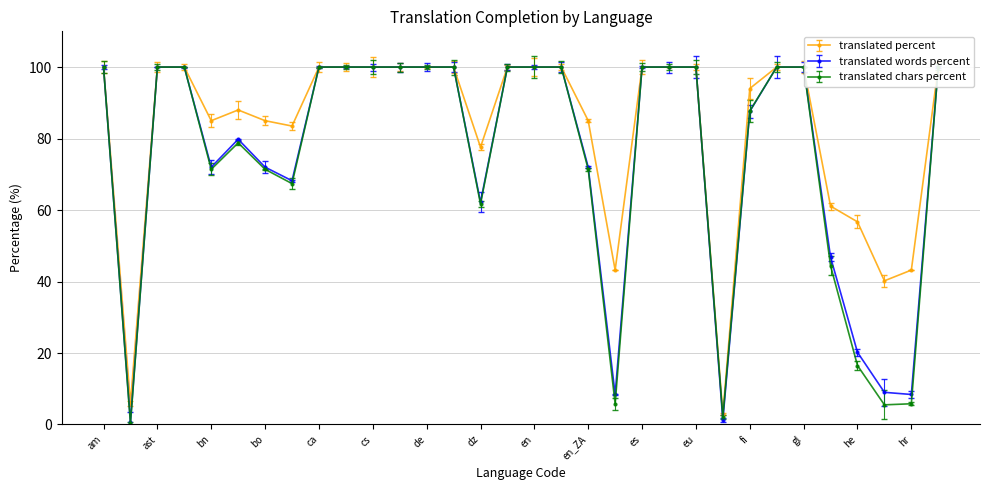

What value does the translated_percent series have at bg?

100.0